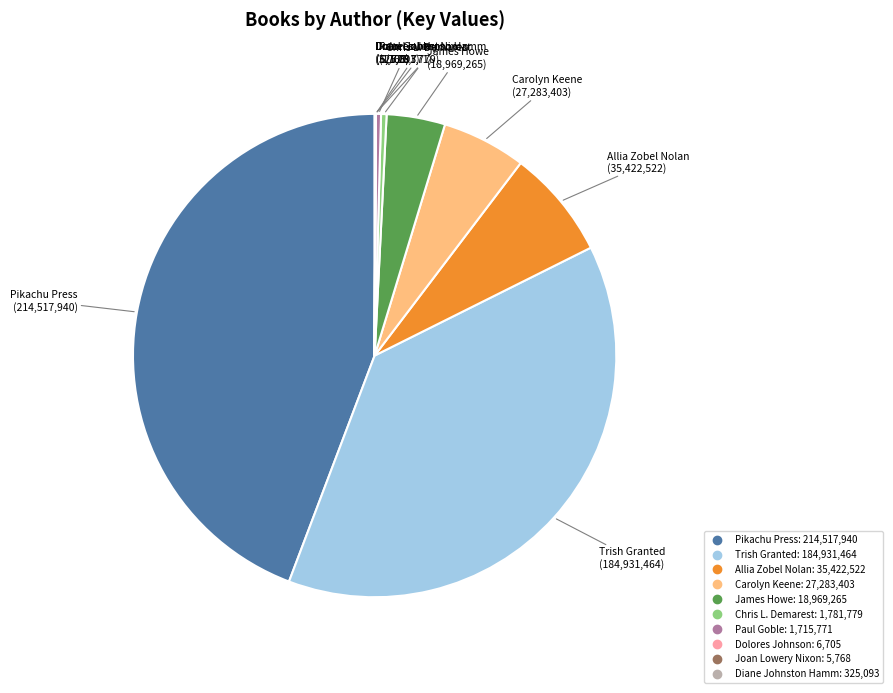

Is there a majority slice in this chart?

No